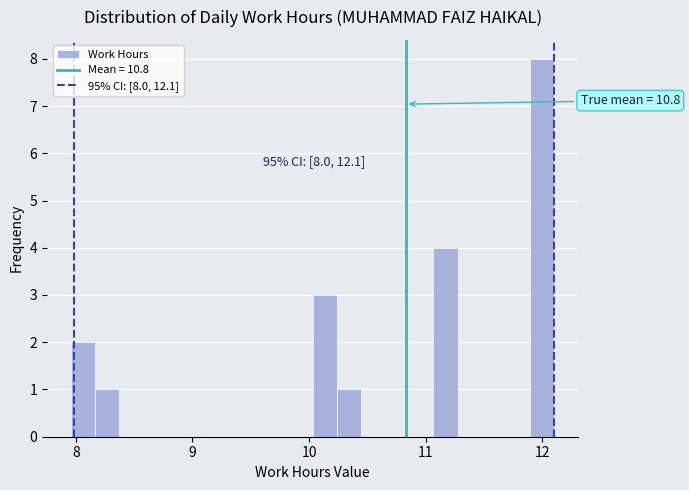

Read against the x-axis, roughly where is the centre of the tallest bar?

12.0